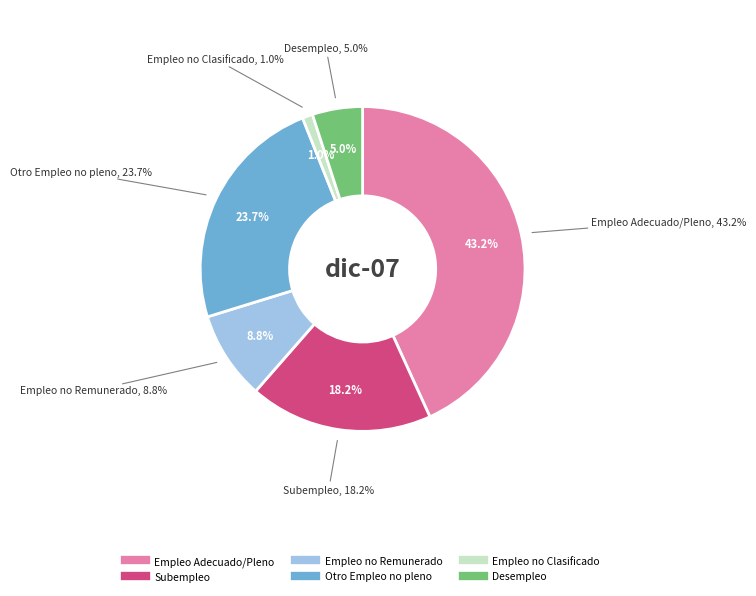

To the nearest percent, what is the difference between the largest and smallest slice percentages?

42%